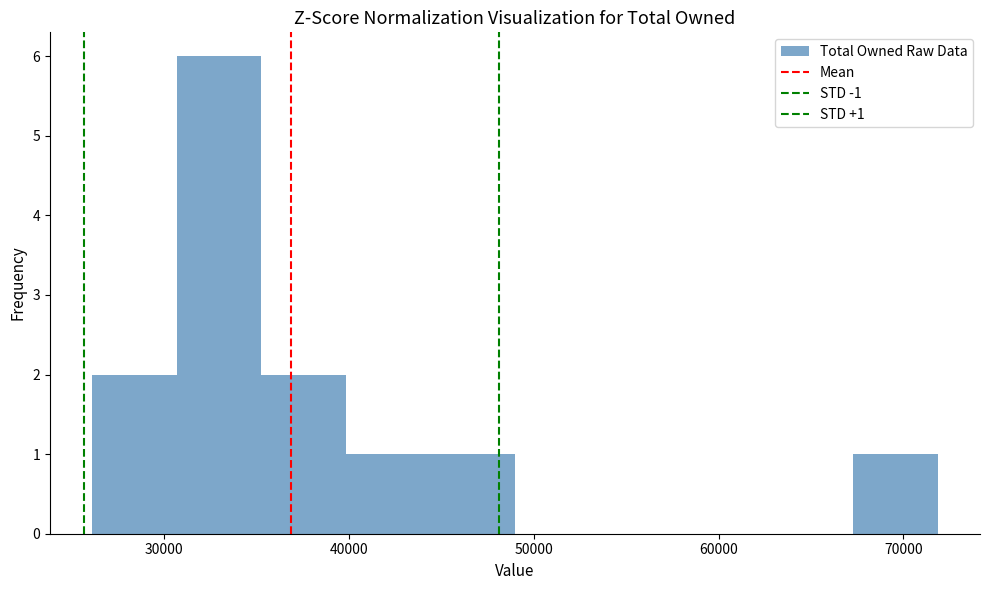

Which range on the x-axis has the tallest bar?

31000 to 35000